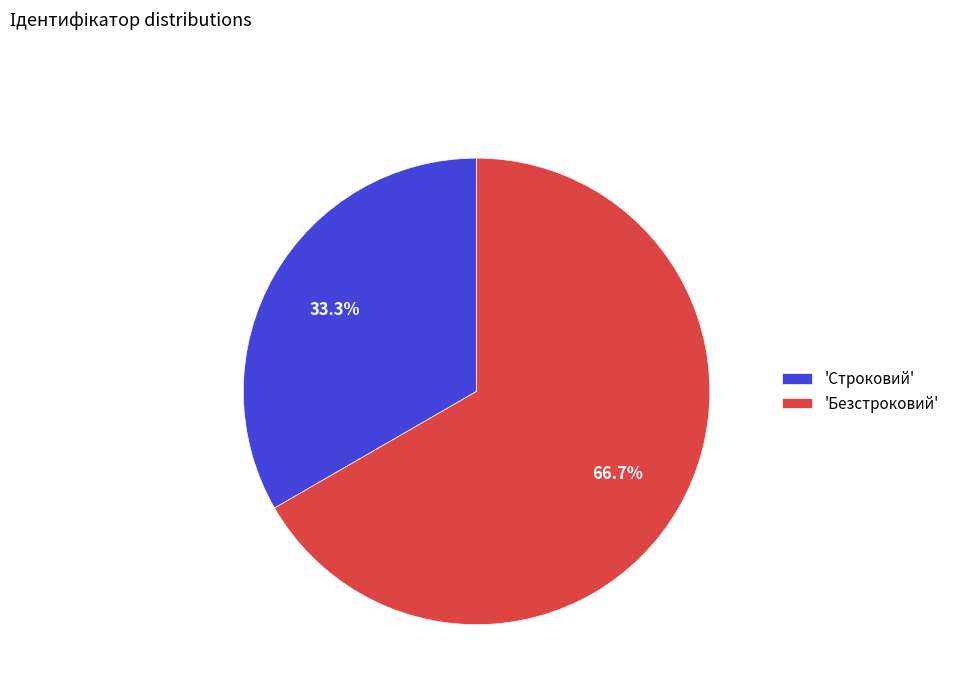

To the nearest percent, what is the difference between the largest and smallest slice percentages?

33%